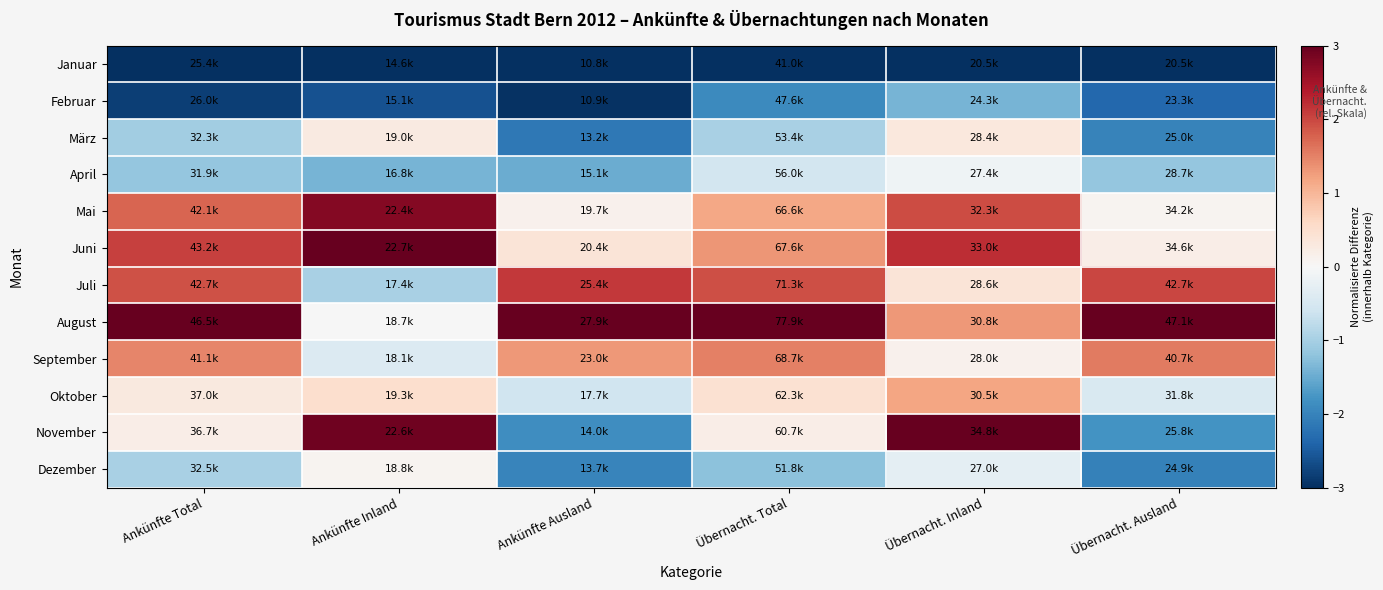

Reading left to right, transcribe all the data shown in this chart.

Januar: Ankünfte Total=-3.0	Ankünfte Inland=-3.0	Ankünfte Ausland=-3.0	Übernacht. Total=-3.0	Übernacht. Inland=-3.0	Übernacht. Ausland=-3.0
Februar: Ankünfte Total=-2.8	Ankünfte Inland=-2.6	Ankünfte Ausland=-3.0	Übernacht. Total=-1.9	Übernacht. Inland=-1.4	Übernacht. Ausland=-2.4
März: Ankünfte Total=-1.0	Ankünfte Inland=0.3	Ankünfte Ausland=-2.1	Übernacht. Total=-1.0	Übernacht. Inland=0.3	Übernacht. Ausland=-2.0
April: Ankünfte Total=-1.2	Ankünfte Inland=-1.4	Ankünfte Ausland=-1.5	Übernacht. Total=-0.5	Übernacht. Inland=-0.1	Übernacht. Ausland=-1.2
Mai: Ankünfte Total=1.7	Ankünfte Inland=2.7	Ankünfte Ausland=0.1	Übernacht. Total=1.2	Übernacht. Inland=2.0	Übernacht. Ausland=0.1
Juni: Ankünfte Total=2.0	Ankünfte Inland=3.0	Ankünfte Ausland=0.4	Übernacht. Total=1.3	Übernacht. Inland=2.2	Übernacht. Ausland=0.2
Juli: Ankünfte Total=1.9	Ankünfte Inland=-1.0	Ankünfte Ausland=2.1	Übernacht. Total=1.9	Übernacht. Inland=0.4	Übernacht. Ausland=2.0
August: Ankünfte Total=3.0	Ankünfte Inland=-0.0	Ankünfte Ausland=3.0	Übernacht. Total=3.0	Übernacht. Inland=1.3	Übernacht. Ausland=3.0
September: Ankünfte Total=1.5	Ankünfte Inland=-0.4	Ankünfte Ausland=1.3	Übernacht. Total=1.5	Übernacht. Inland=0.1	Übernacht. Ausland=1.6
Oktober: Ankünfte Total=0.3	Ankünfte Inland=0.5	Ankünfte Ausland=-0.6	Übernacht. Total=0.5	Übernacht. Inland=1.2	Übernacht. Ausland=-0.5
November: Ankünfte Total=0.2	Ankünfte Inland=2.9	Ankünfte Ausland=-1.9	Übernacht. Total=0.2	Übernacht. Inland=3.0	Übernacht. Ausland=-1.8
Dezember: Ankünfte Total=-1.0	Ankünfte Inland=0.1	Ankünfte Ausland=-2.0	Übernacht. Total=-1.2	Übernacht. Inland=-0.3	Übernacht. Ausland=-2.0